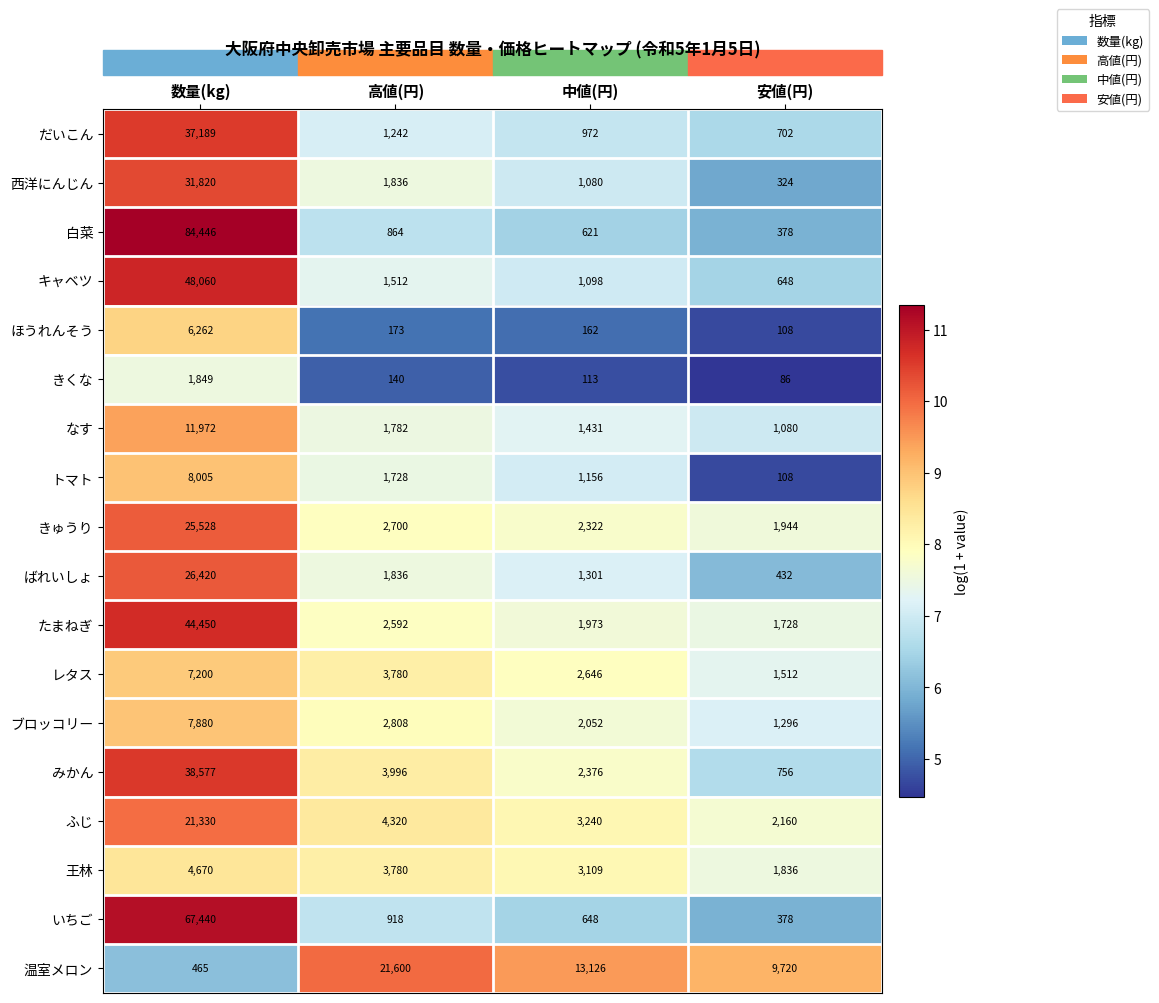

Which series changed the most between 数量(kg) and 安値(円)?

白菜